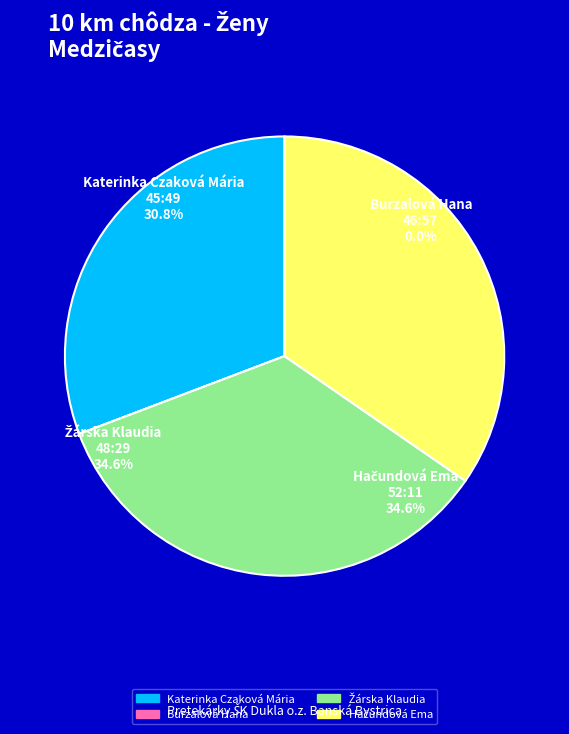

To the nearest percent, what is the average slice percentage?

25%